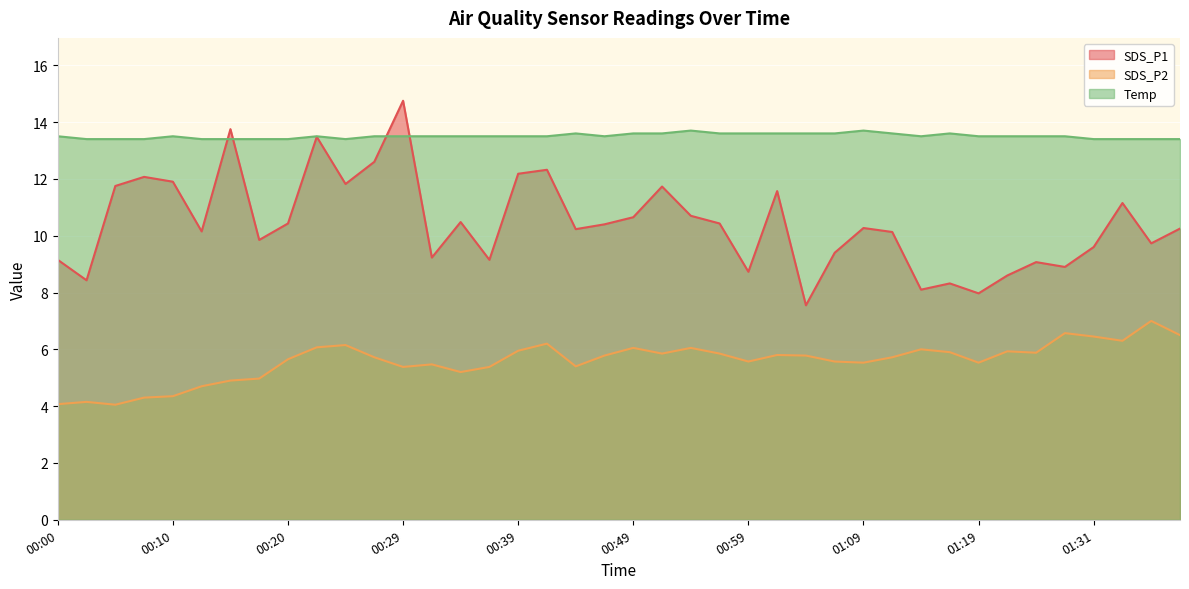

What is the label of the 7th point from the right?

01:22